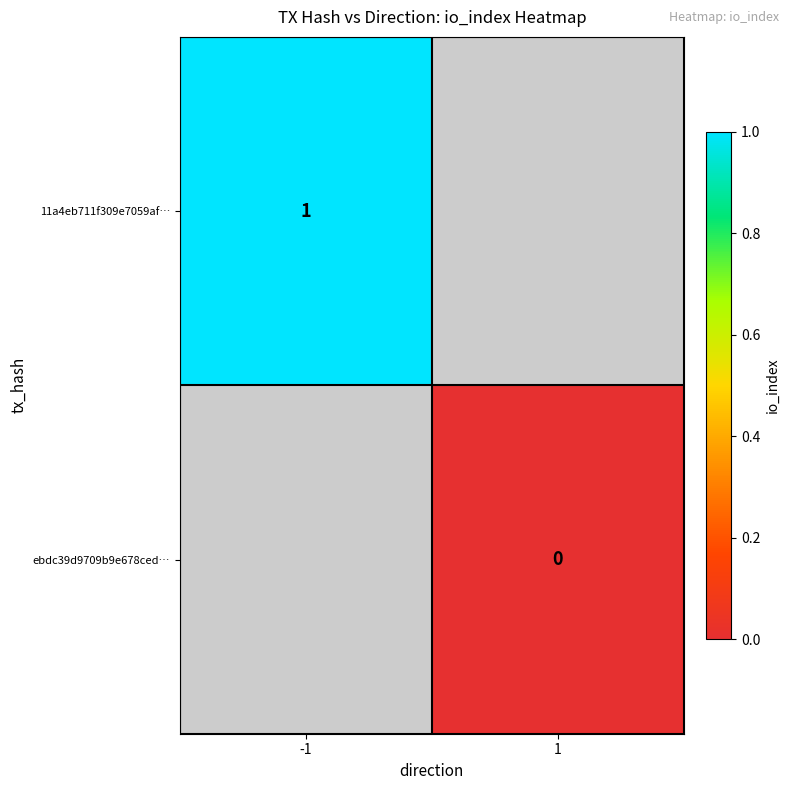

Is the value of ebdc39d9709b9e678ced… at 1 greater than the value of 11a4eb711f309e7059af… at 1?

No